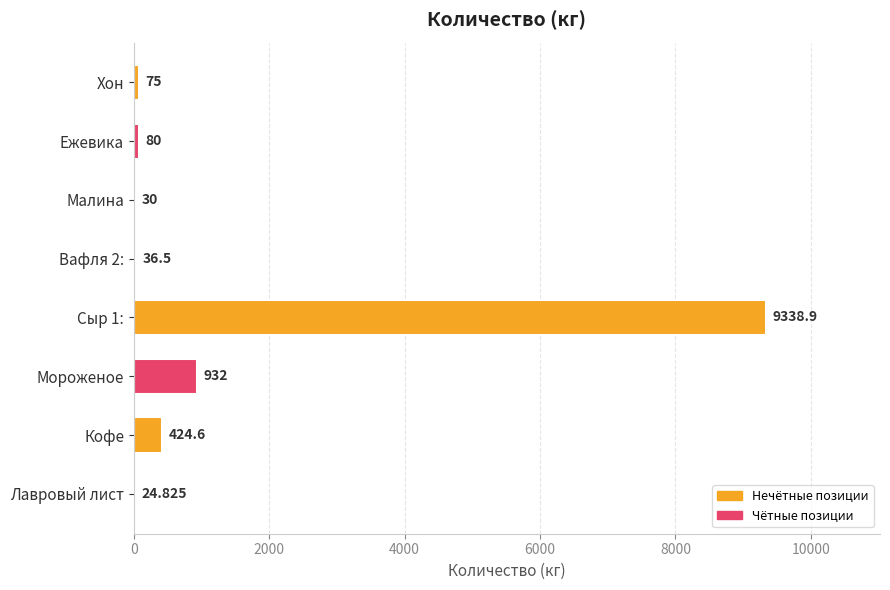

What is the sum of all values?

10941.8